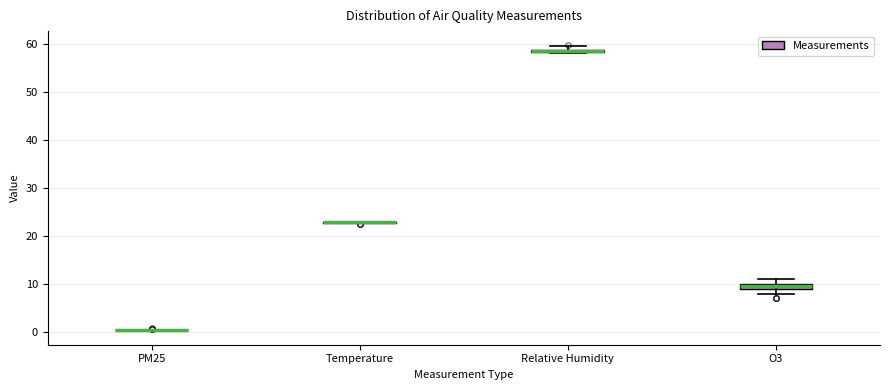

Where is the lower edge of the box for Relative Humidity on the y-axis? The values are not printed on the chart, so give them approximately, as read against the axis.

58